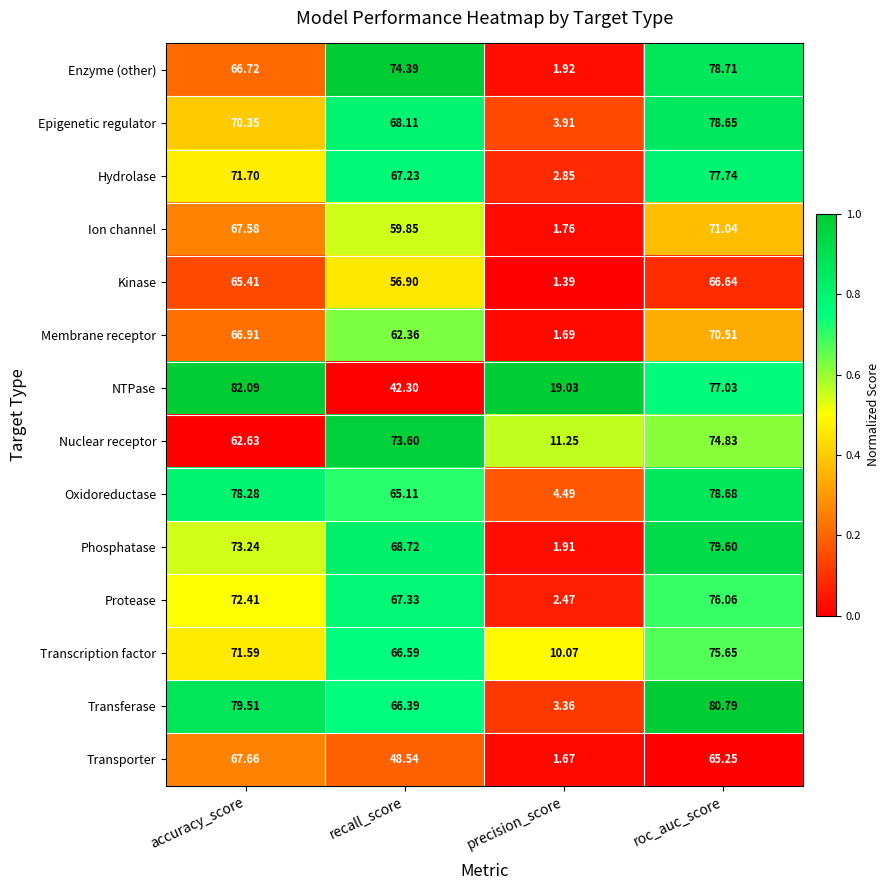

At which category is the sum across all series the highest?

roc_auc_score